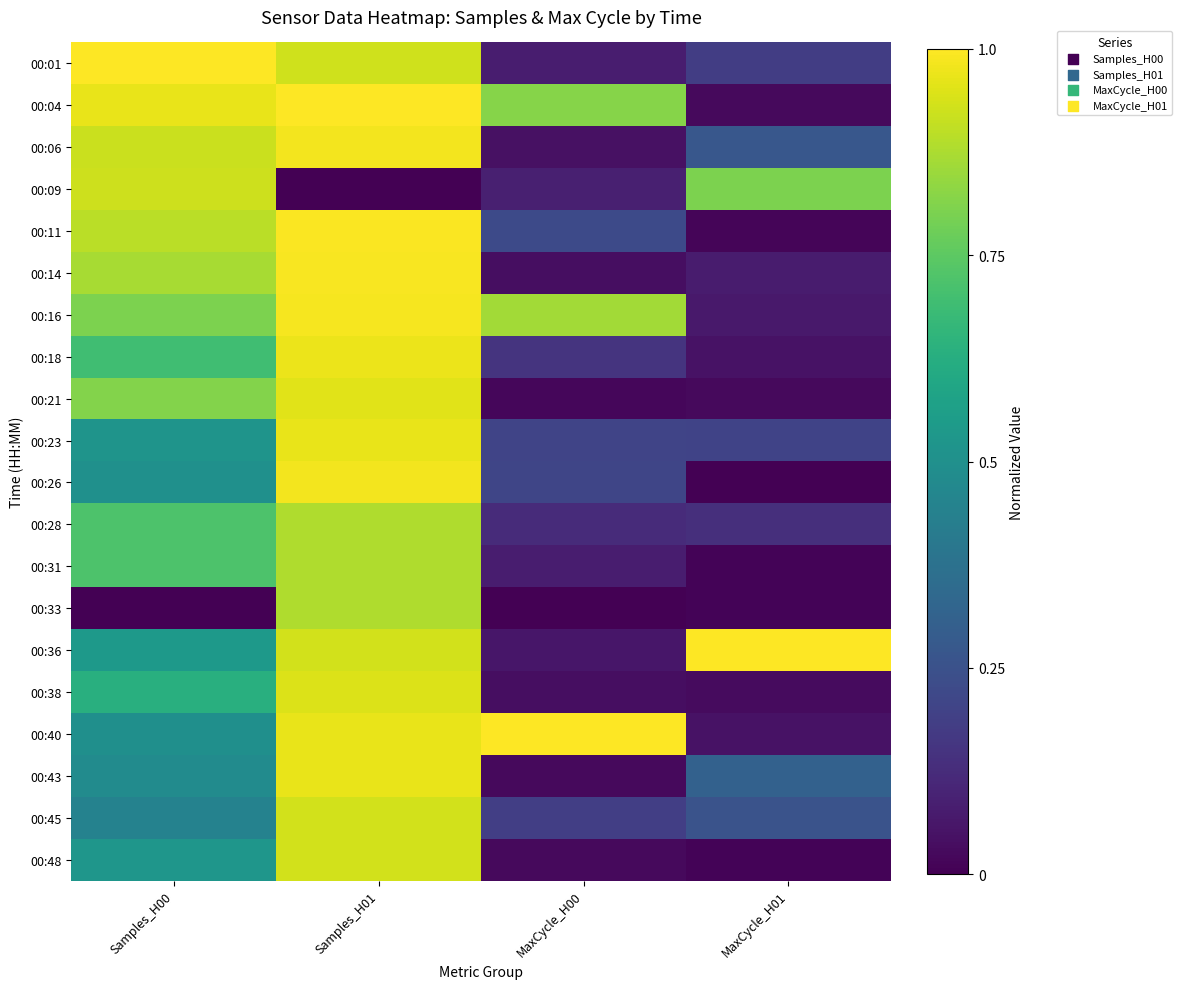

What is the spread (max minus min) of values at MaxCycle_H01?

1.0